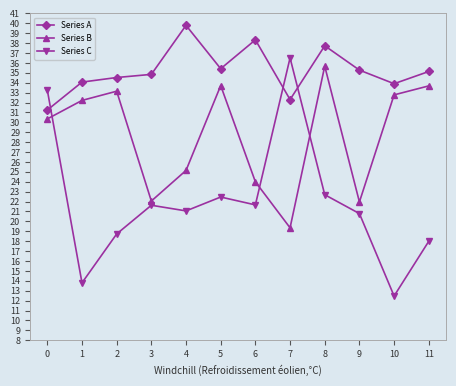

Count the number of data series in this chart.

3